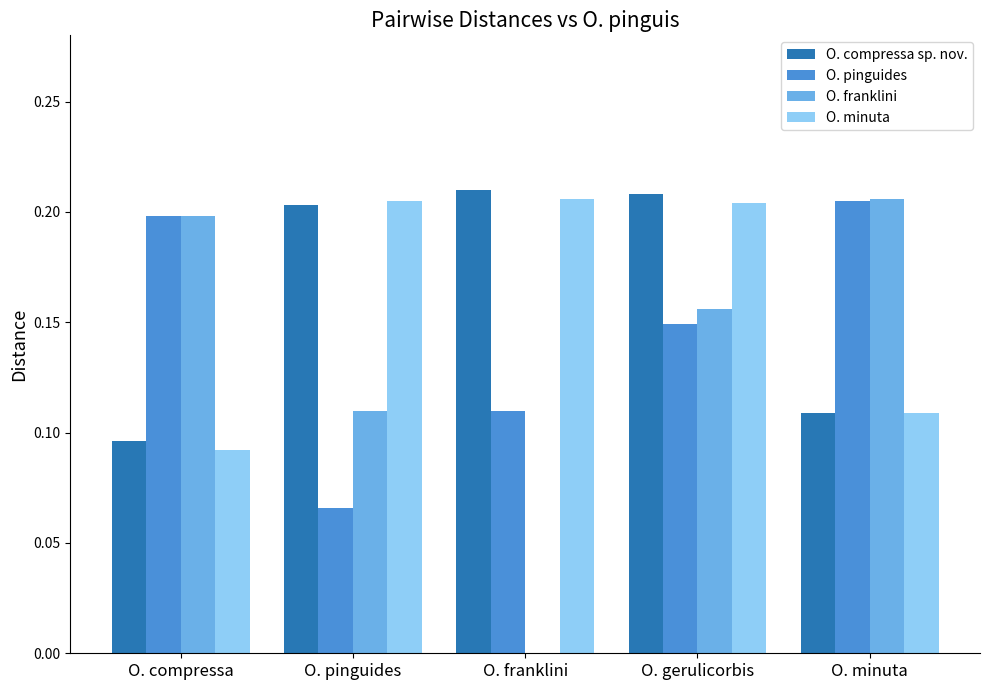

Which series has the largest range (max minus min)?

O. franklini